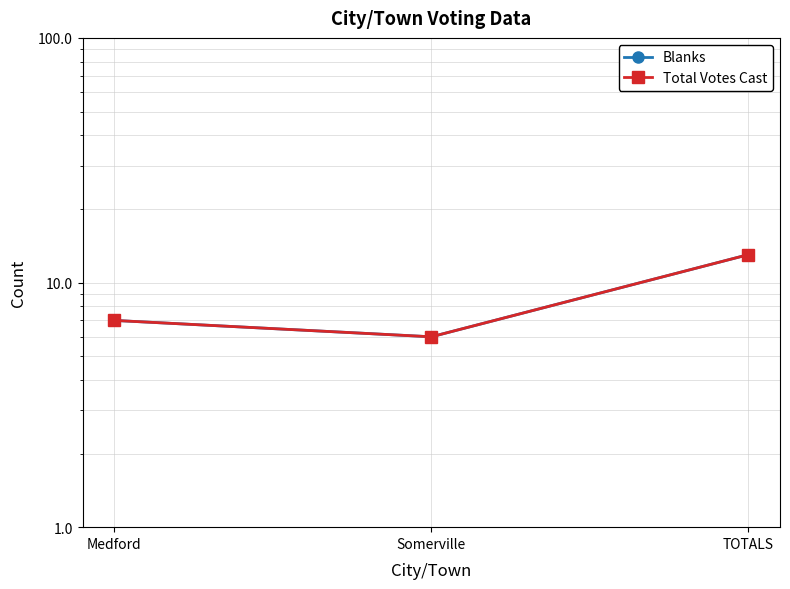

At which label does Total Votes Cast first exceed 7?

TOTALS